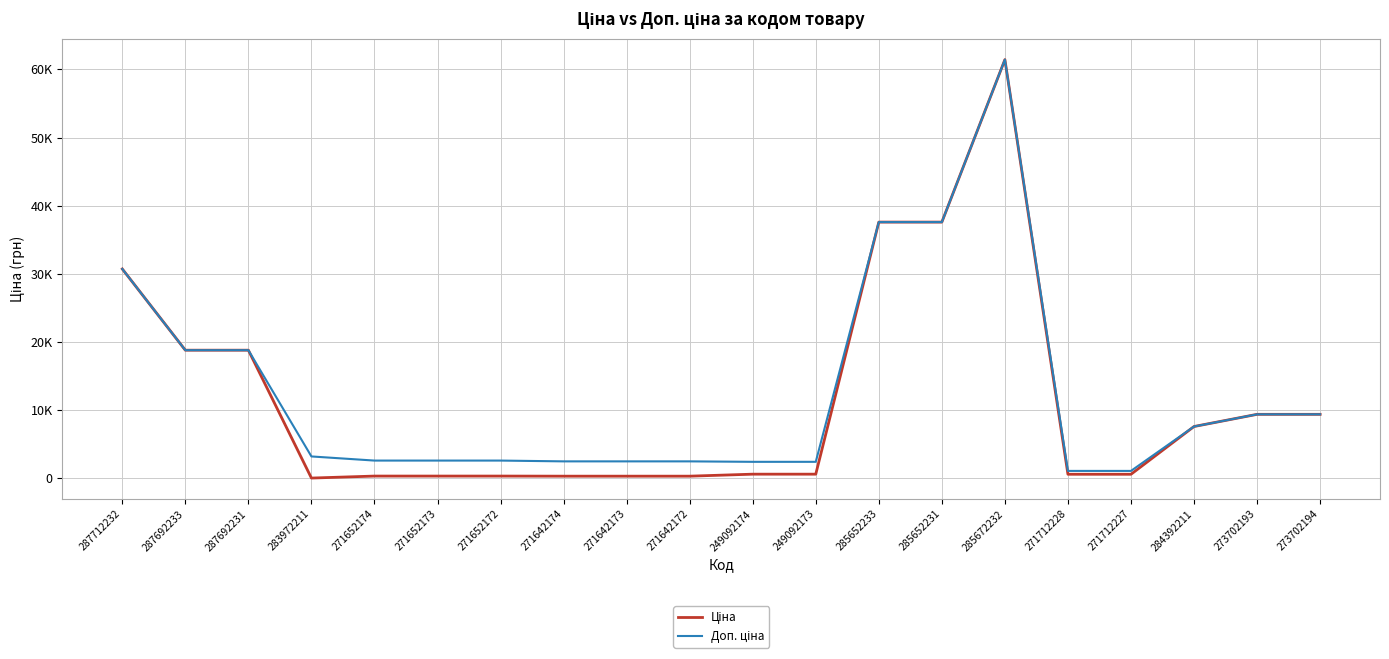

Does the chart have visible grid lines?

Yes